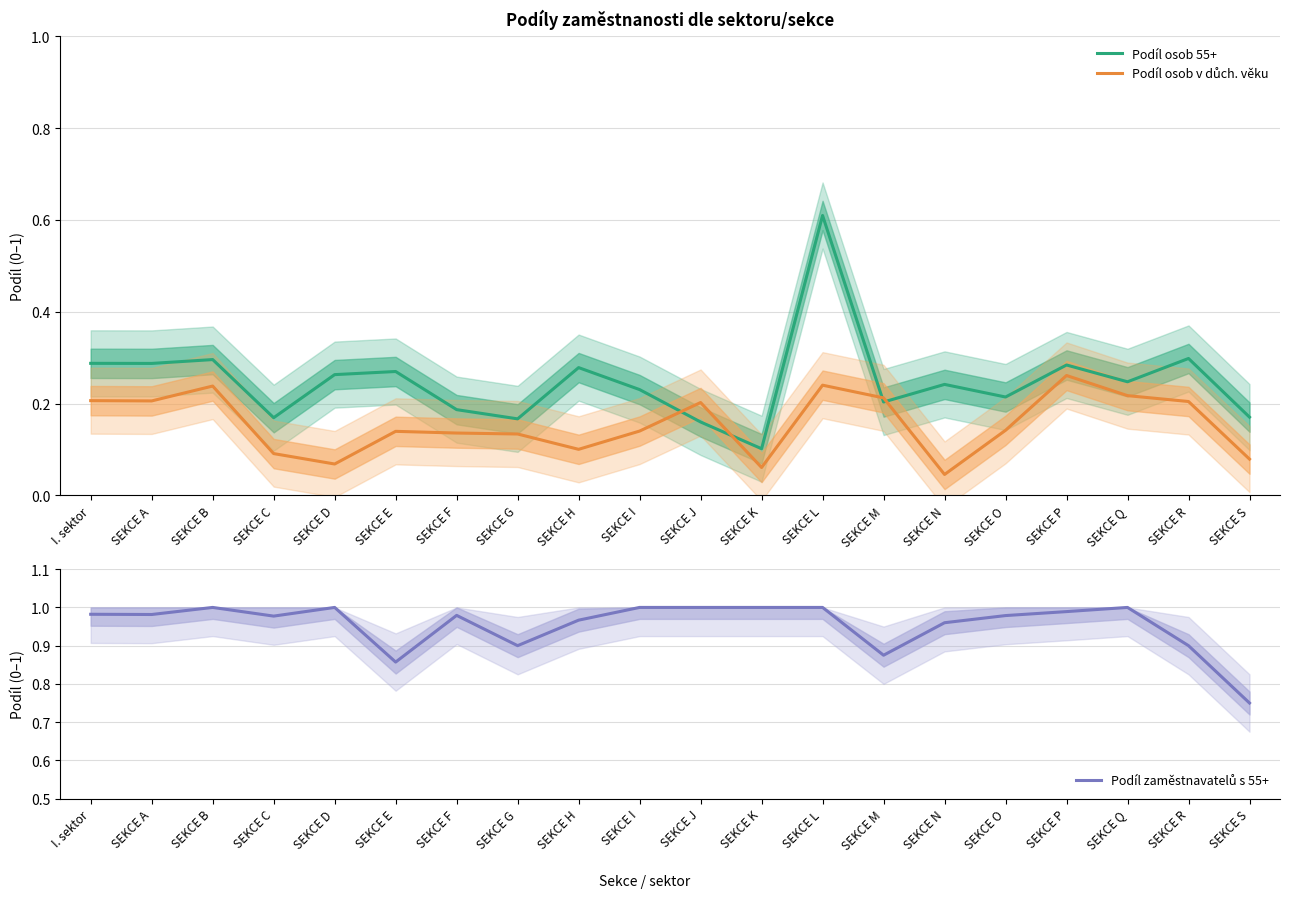

Which series changed the most between SEKCE A and SEKCE P?

Podíl osob v důch. věku